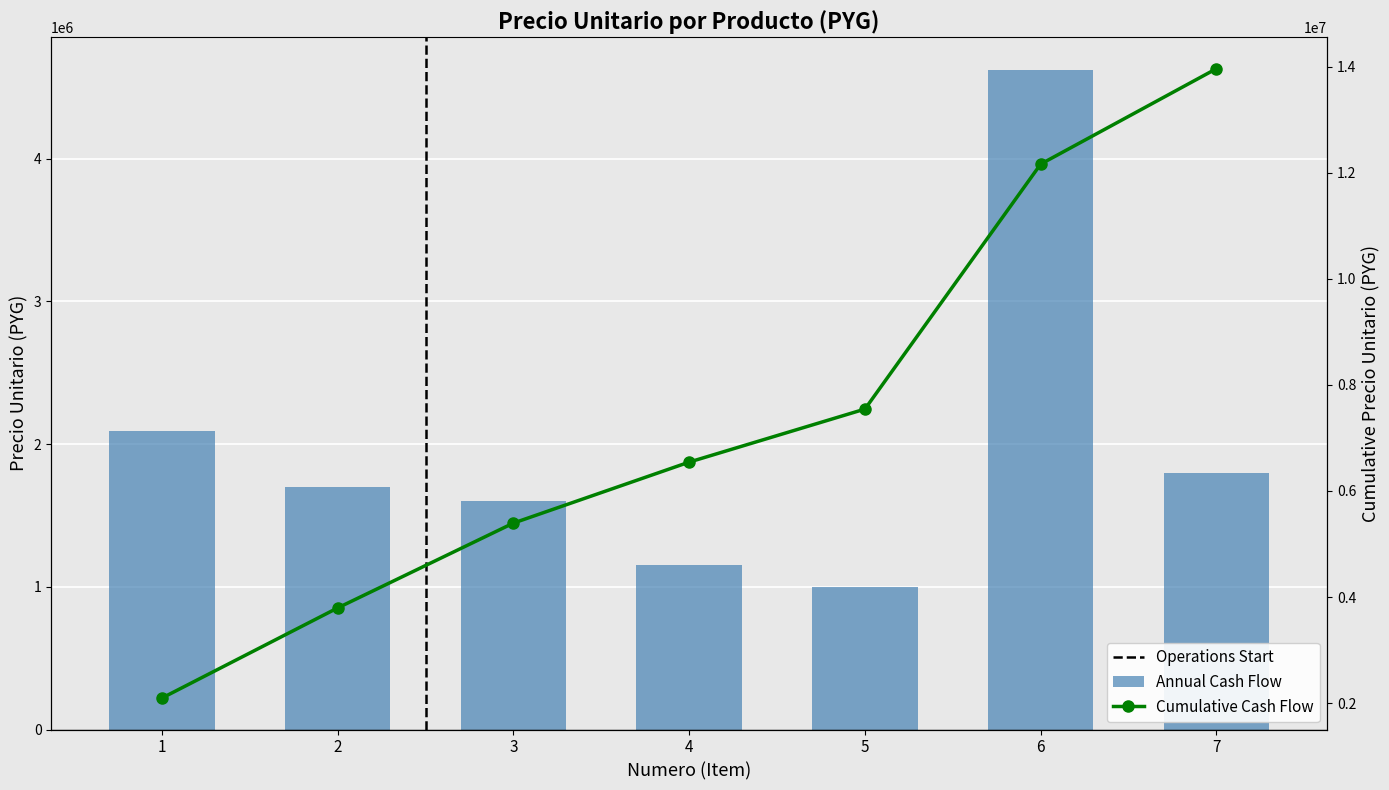

How many bars are there in total?

7